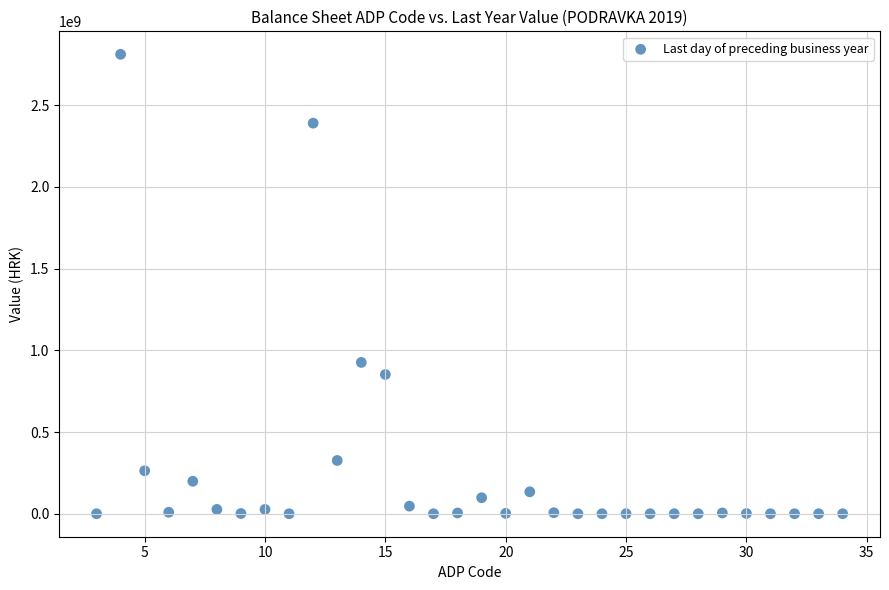

What Y value in the scatter plot is closest to 1405953970?

926186426